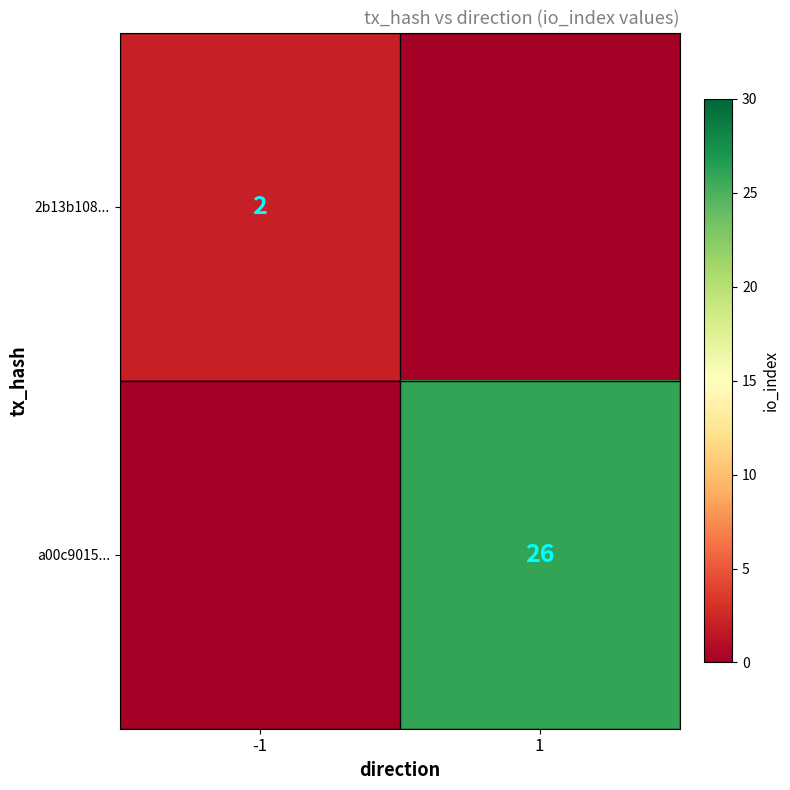

The value of a00c9015... at 1 is 26. True or false?

True